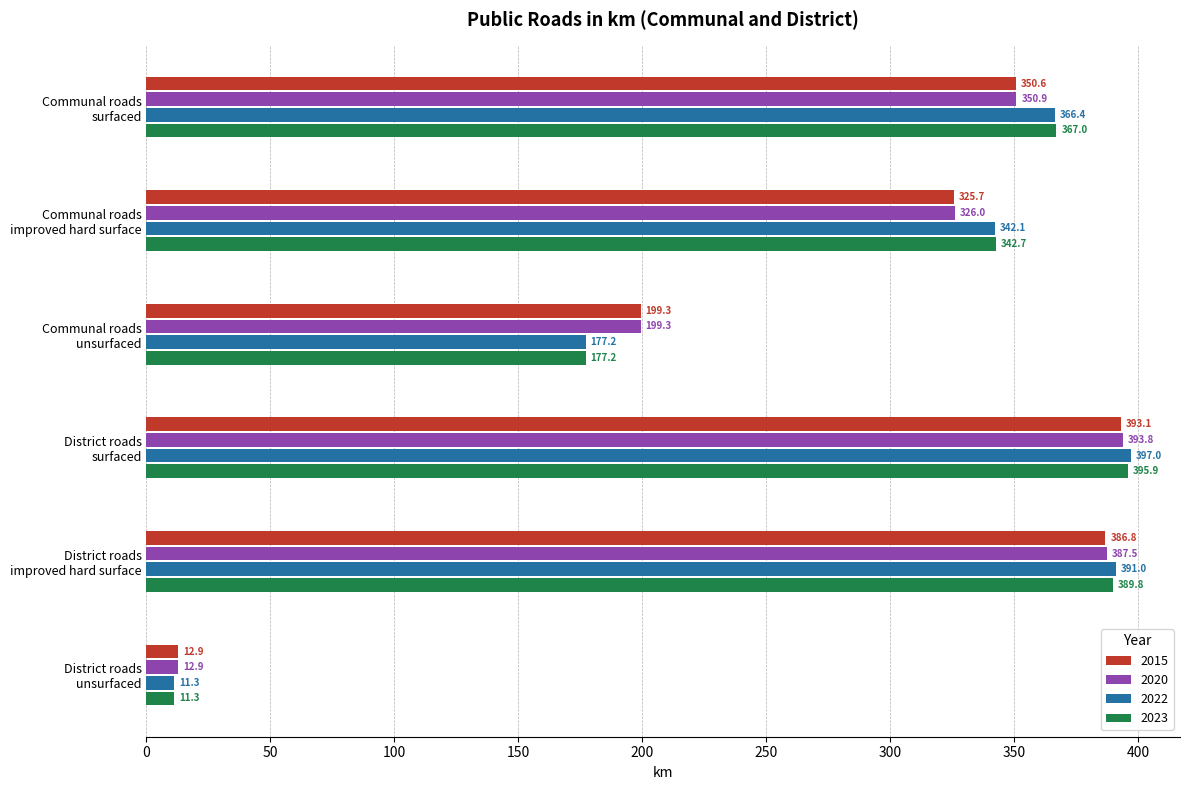

What is the difference between the 2023 values at District roads
unsurfaced and Communal roads
surfaced?

355.7